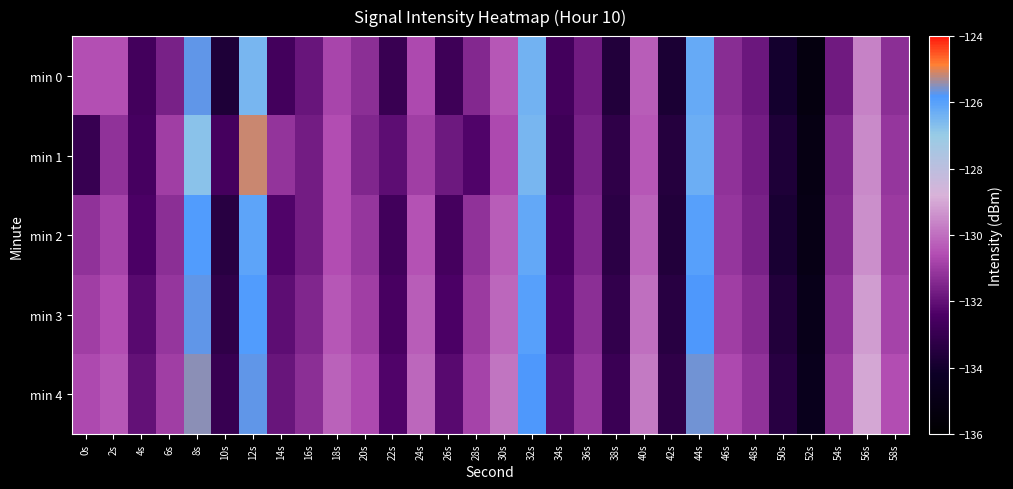

Which label corresponds to the smallest value in the chart?

52s